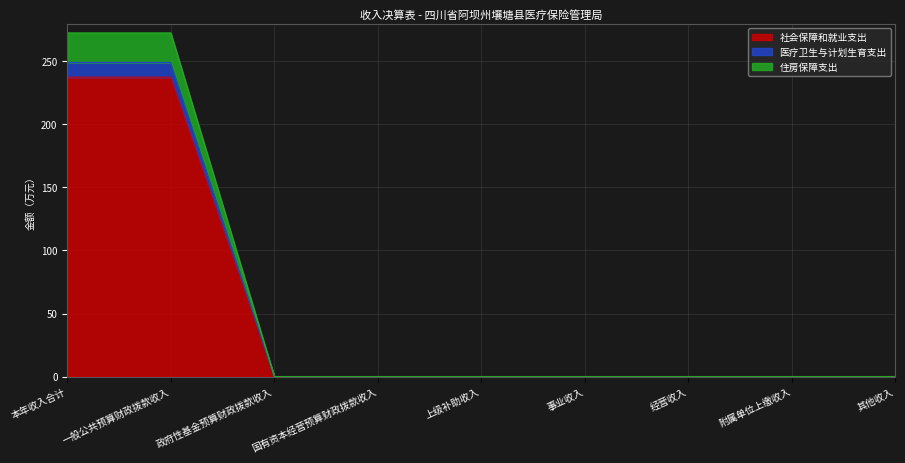

Which category has the lowest value across all series?

政府性基金预算财政拨款收入